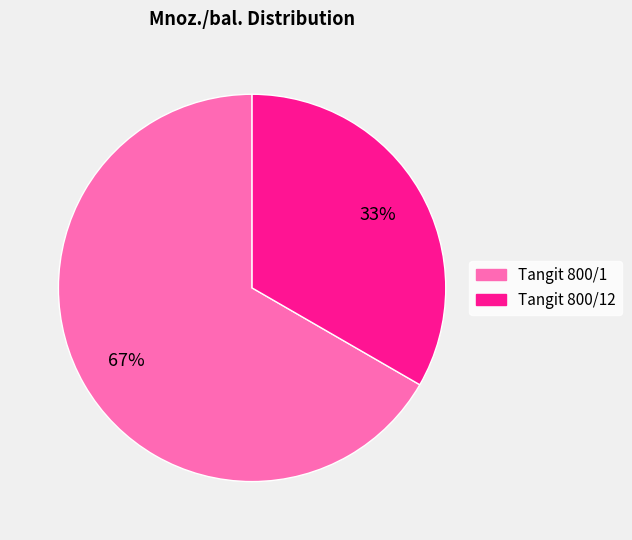

Is there a majority slice in this chart?

Yes